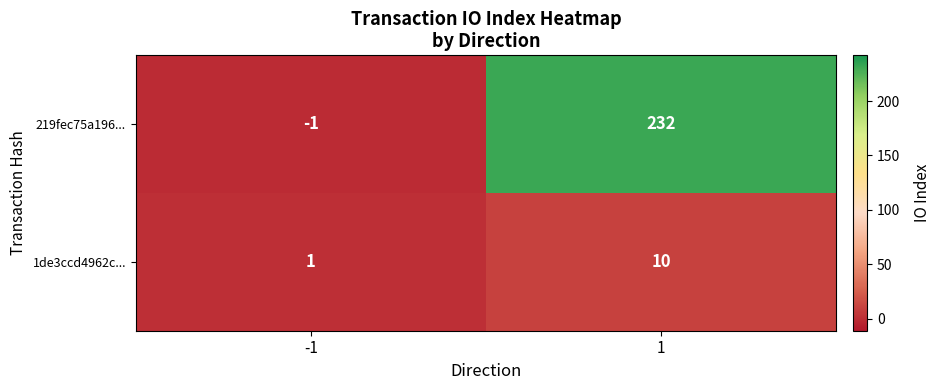

What is the maximum value shown in the chart?

232